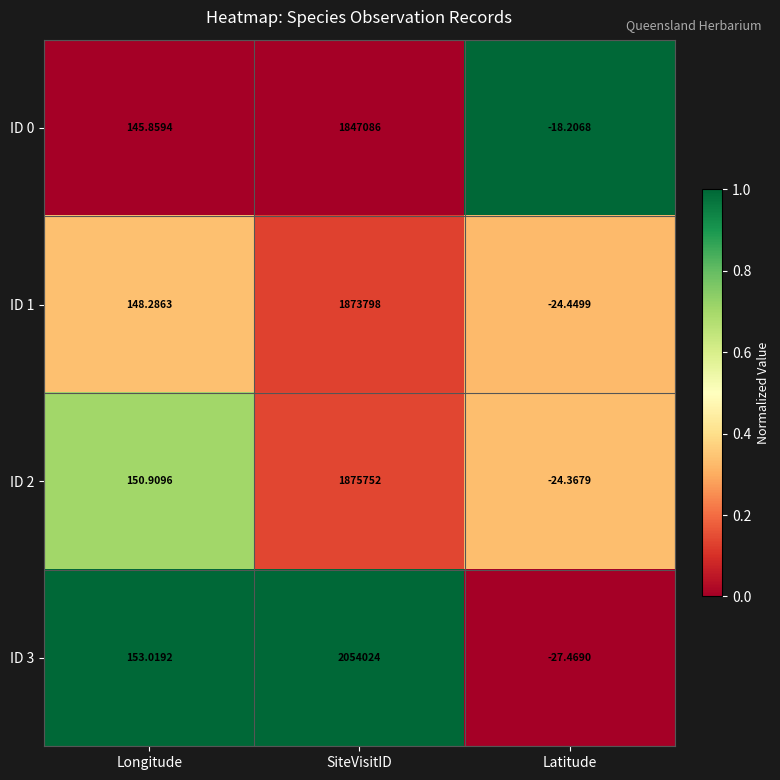

At how many categories does at least one series exceed 0?

2